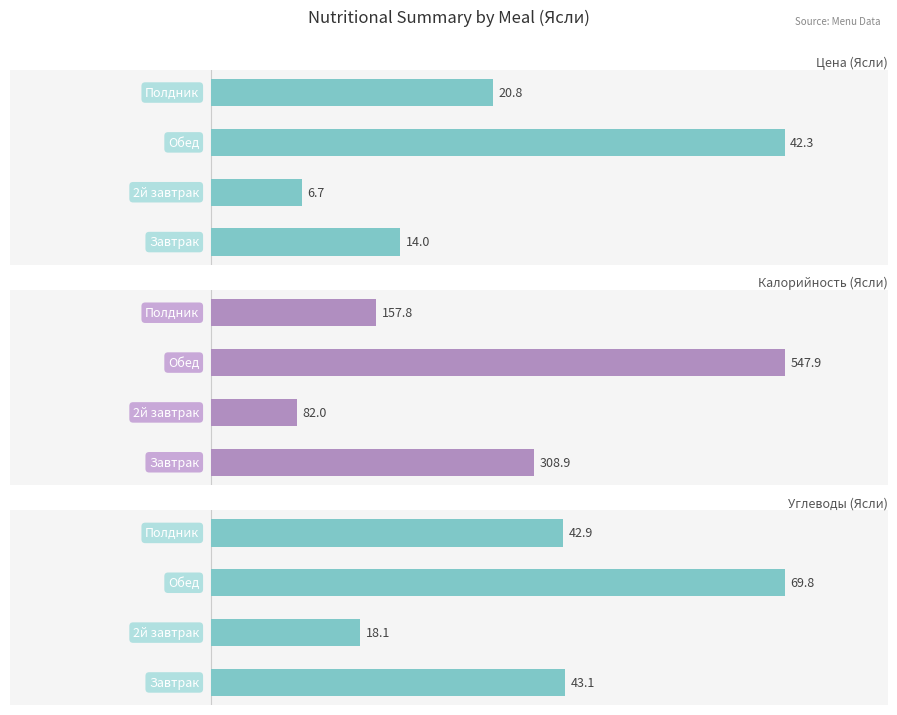

At how many categories does at least one series exceed 531?

1